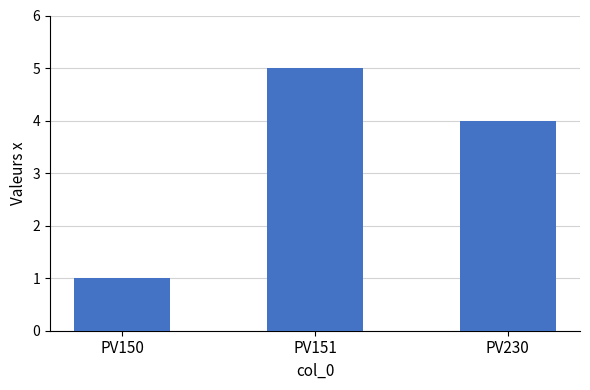

Rank the categories by value from lowest to highest.

PV150, PV230, PV151